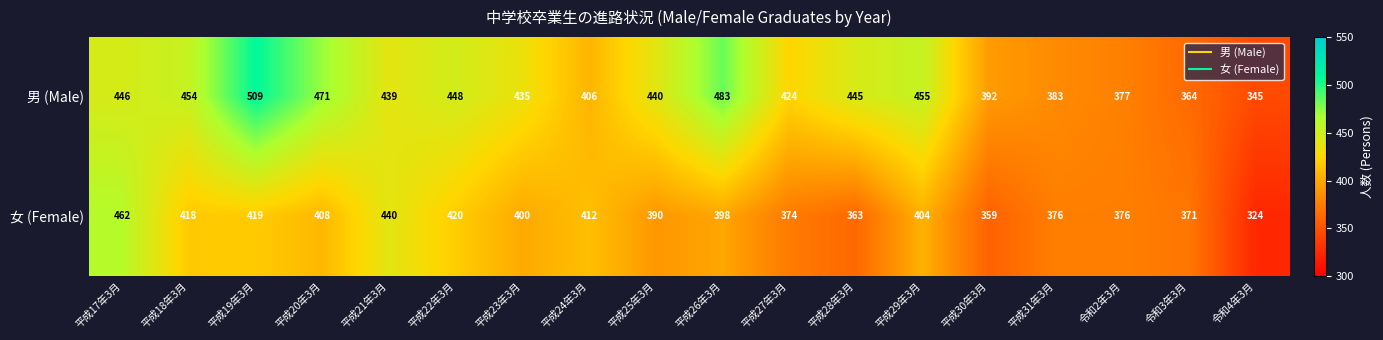

What is the total value across all series at 平成19年3月?

928